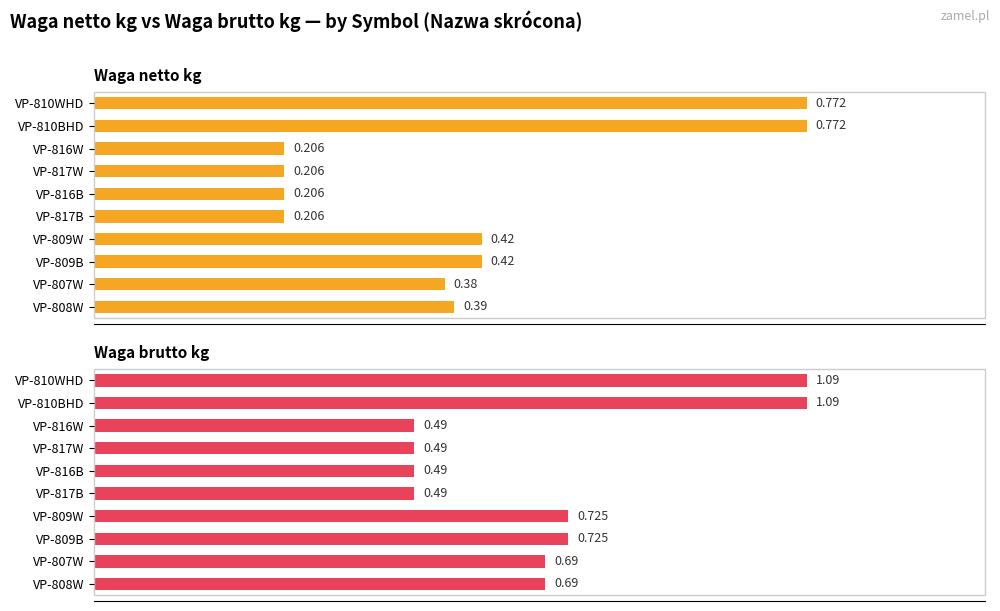

Are the bars grouped side by side (vs. stacked)?

Yes